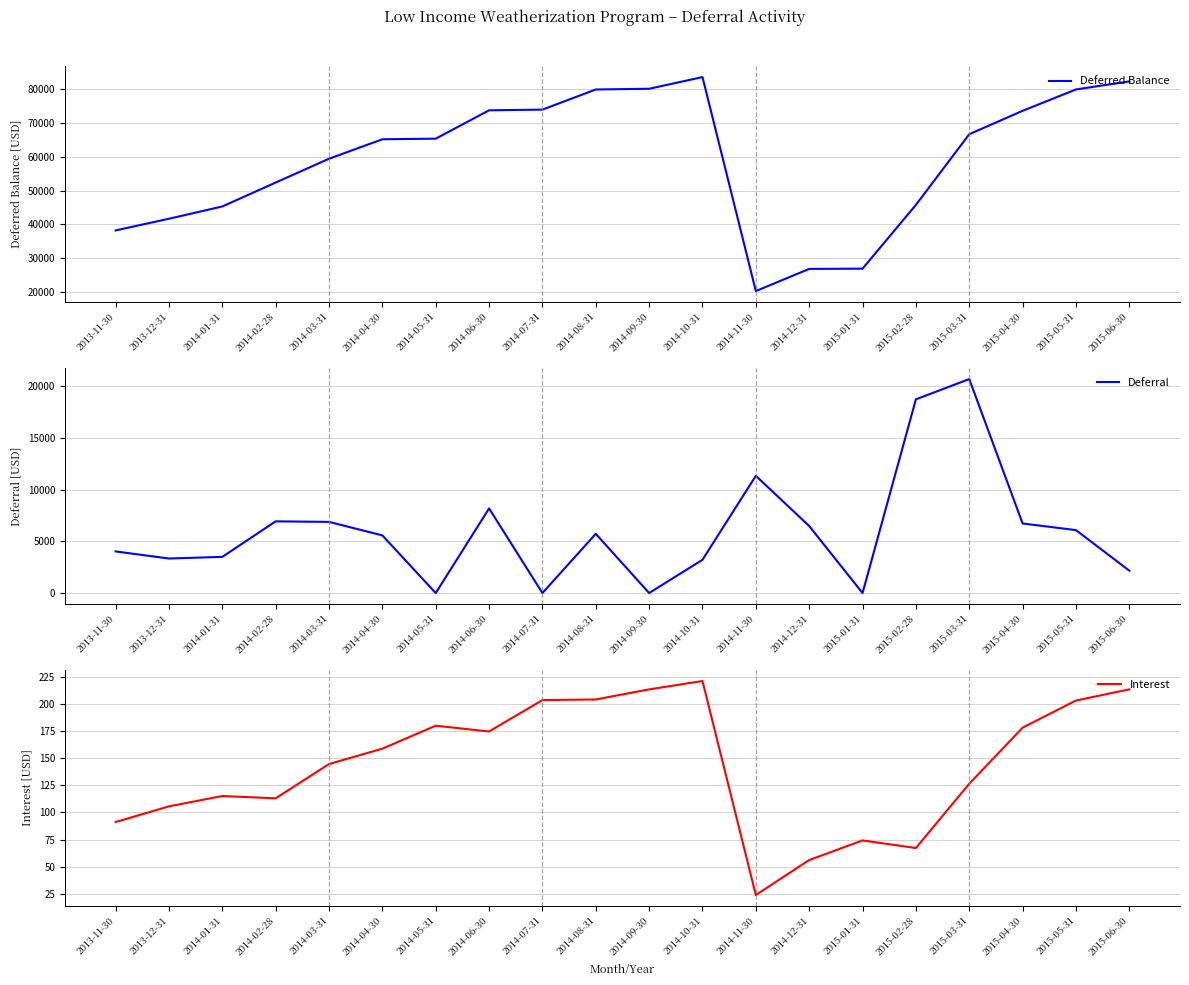

Which series has the largest range (max minus min)?

Deferred Balance